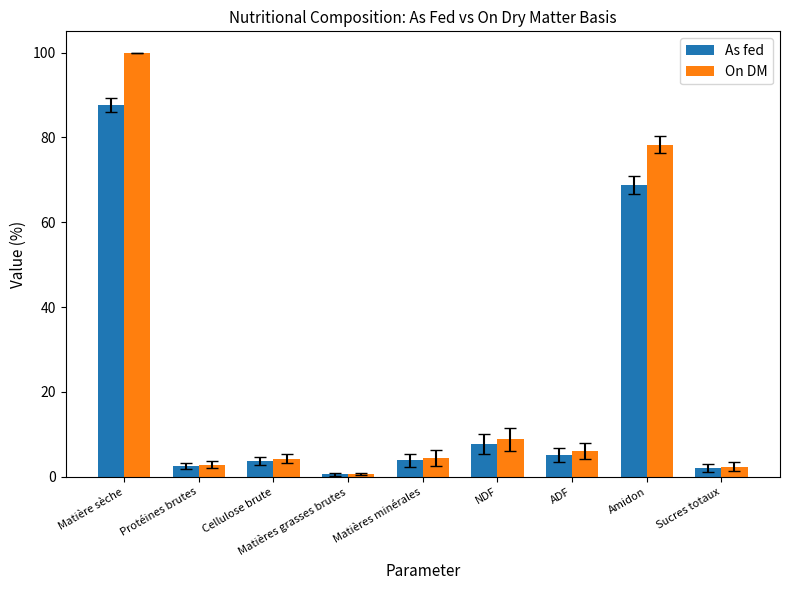

How many values in the As fed series exceed 3?

6